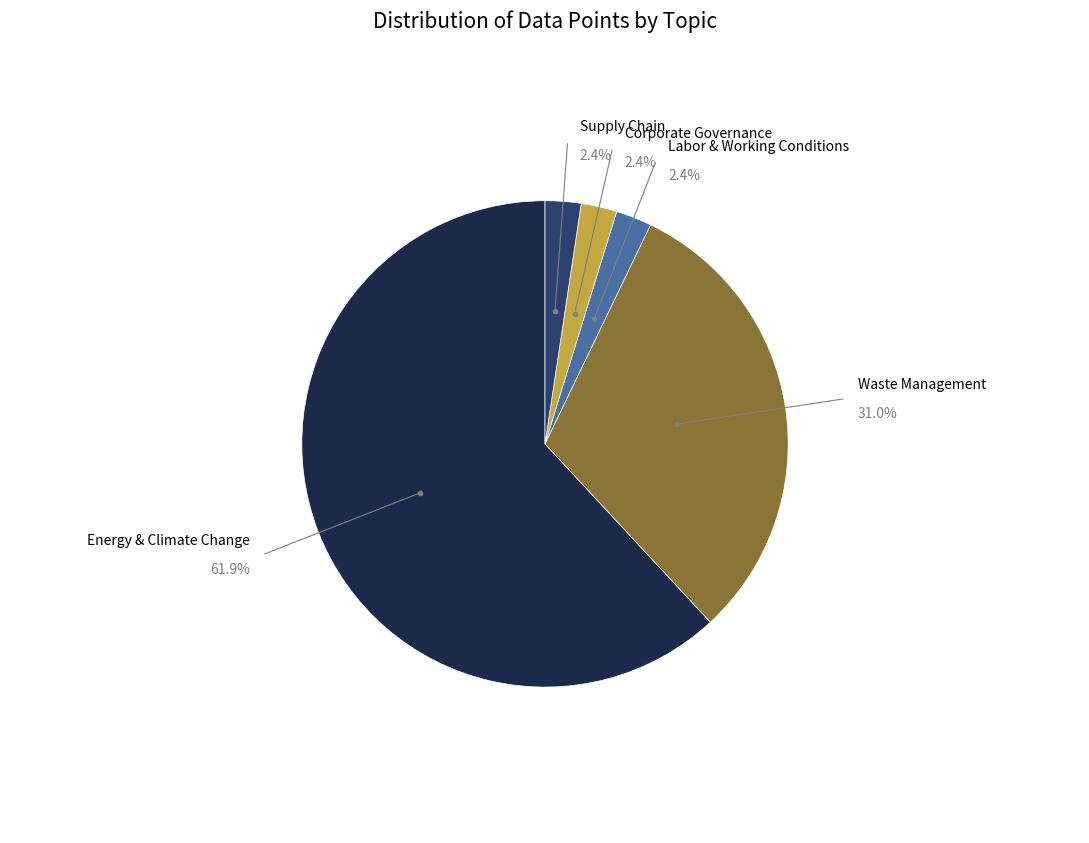

Do Labor & Working Conditions and Energy & Climate Change together represent more than half of the pie?

Yes